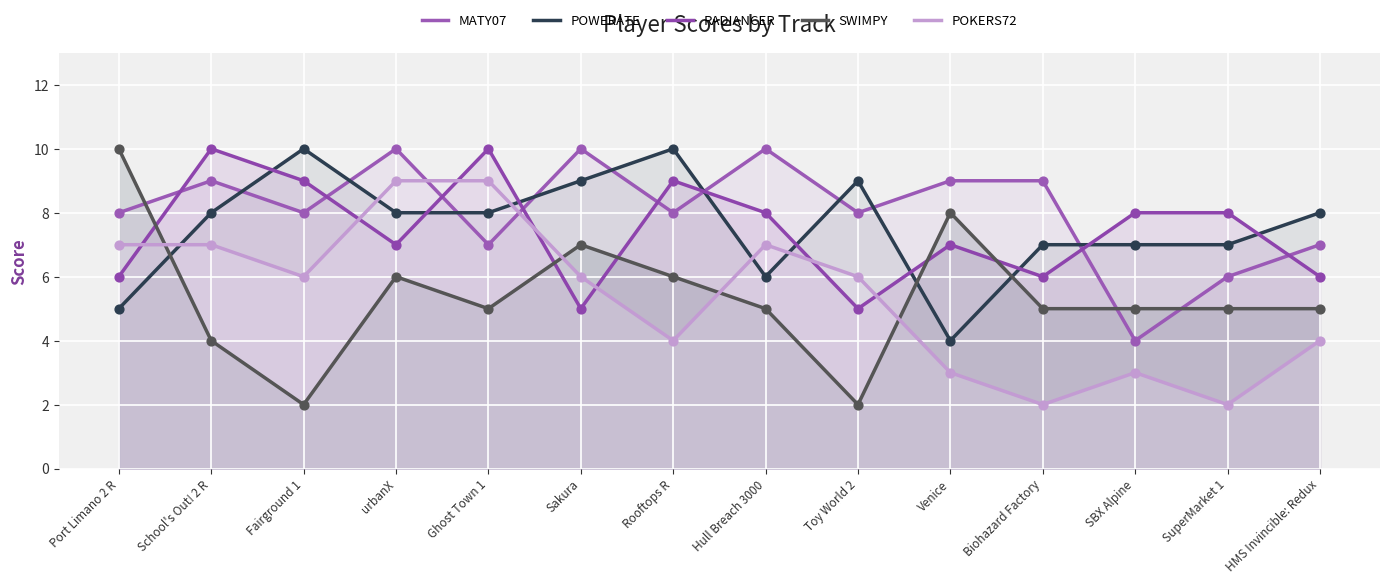

What is the total value across all series at Sakura?

37